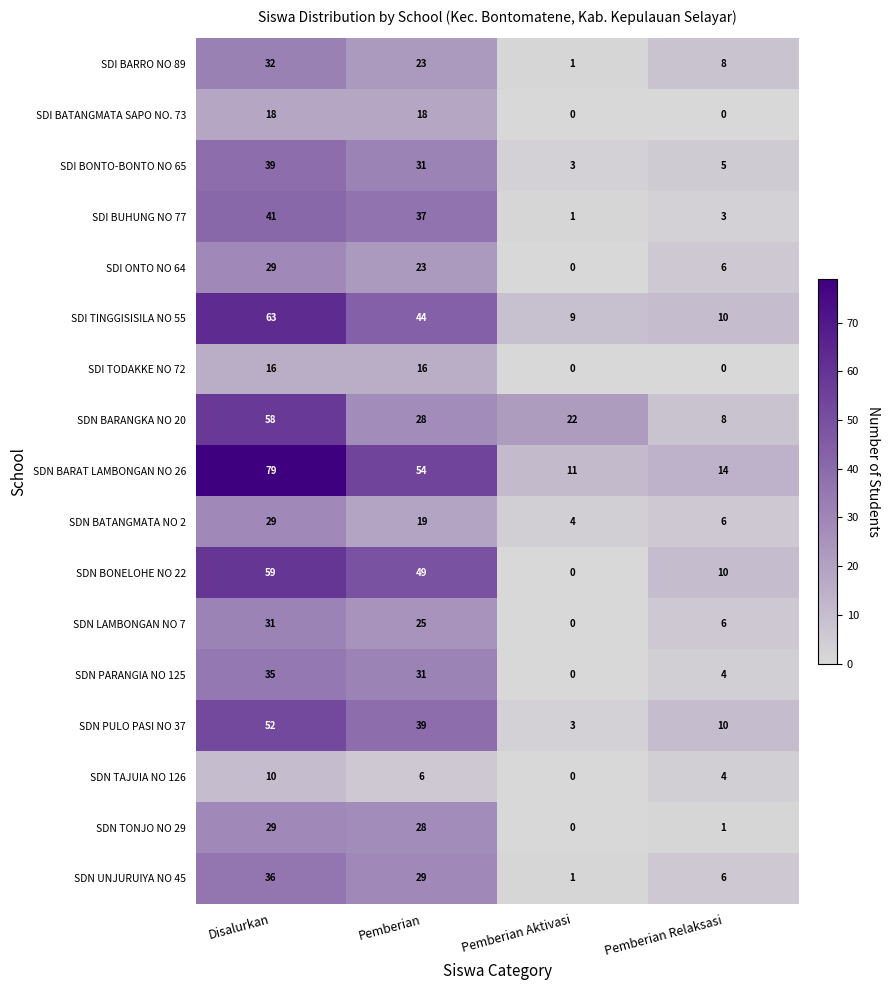

How many values in SDN TAJUIA NO 126 are above zero?

3